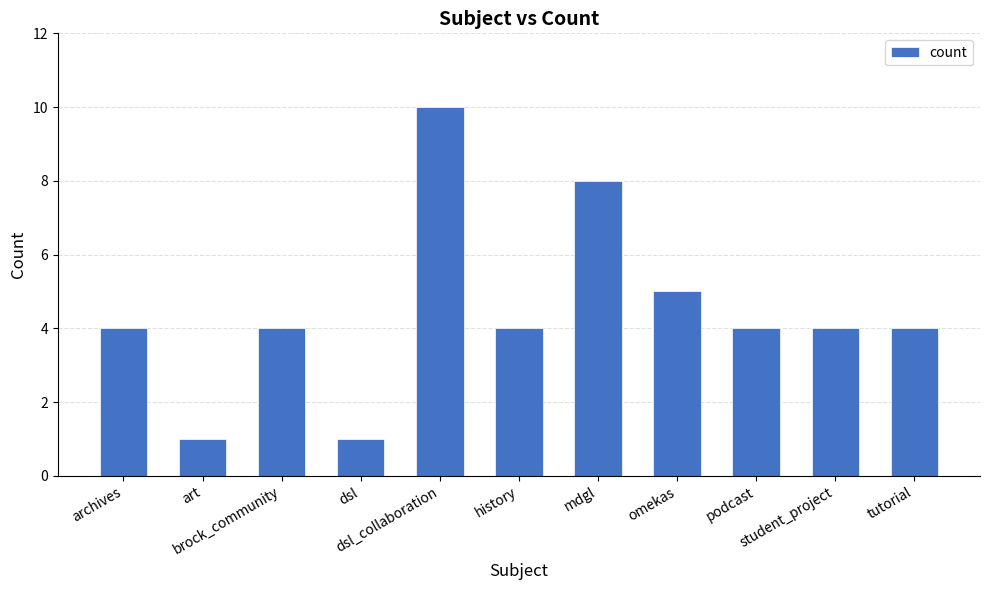

What is the greatest value displayed?

10